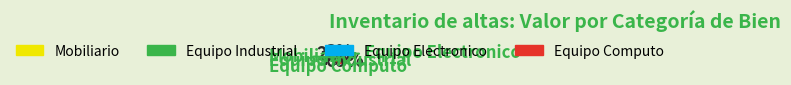

Is there a majority slice in this chart?

Yes